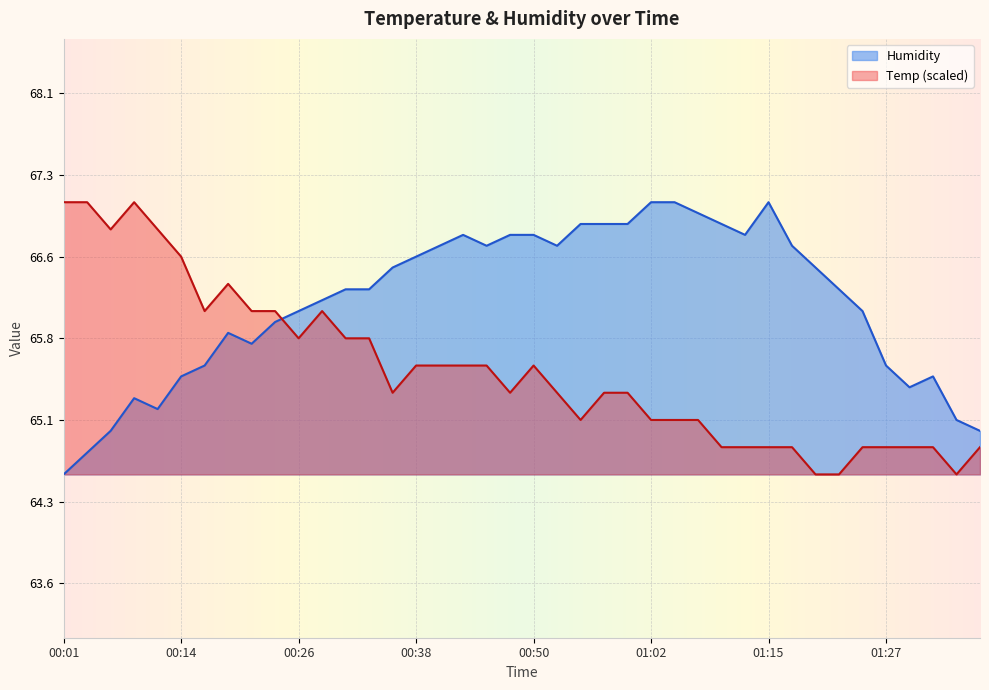

The value of Temp at 00:21 is 66.1. True or false?

True